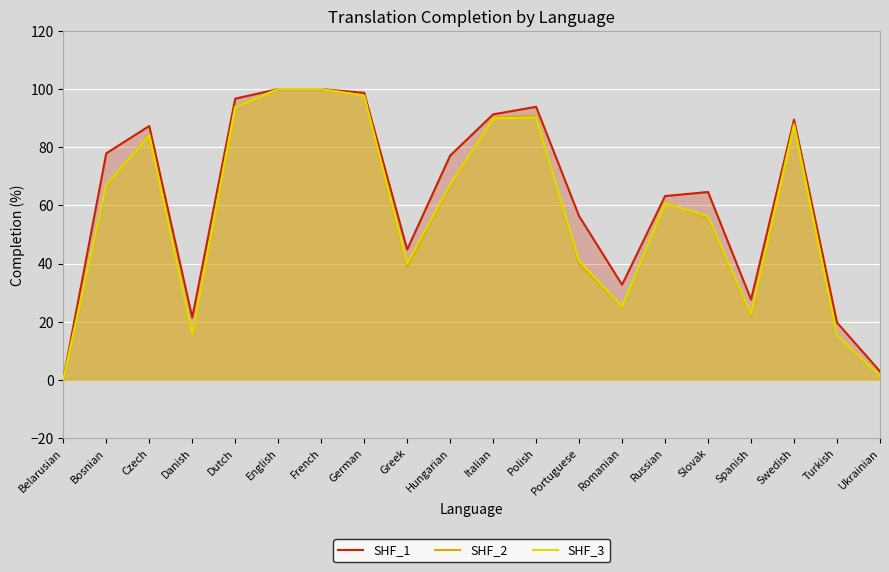

What is the approximate value of SHF_3 at Italian?

89.9